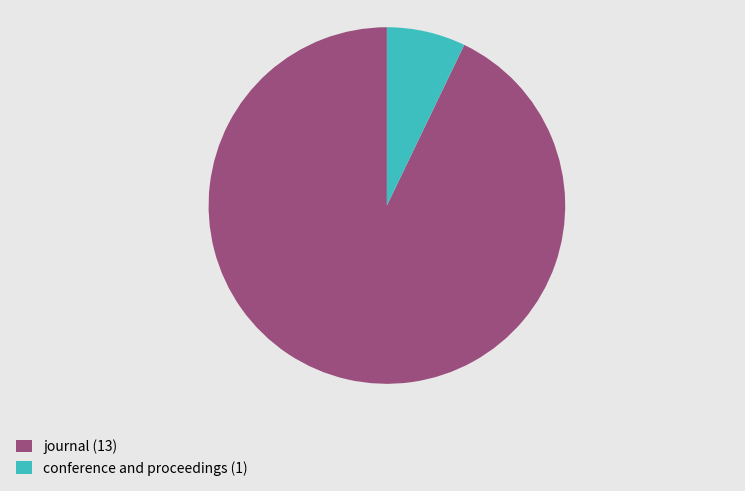

Combined, do journal and conference and proceedings account for over 50%?

Yes